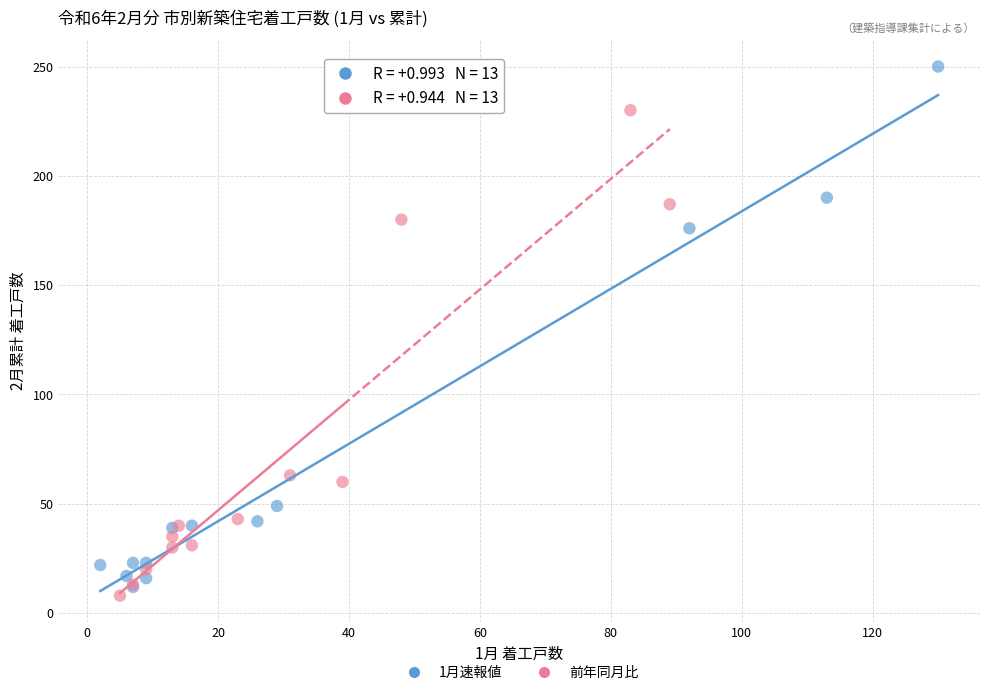

Which series has the largest Y range (max minus min)?

1月速報値